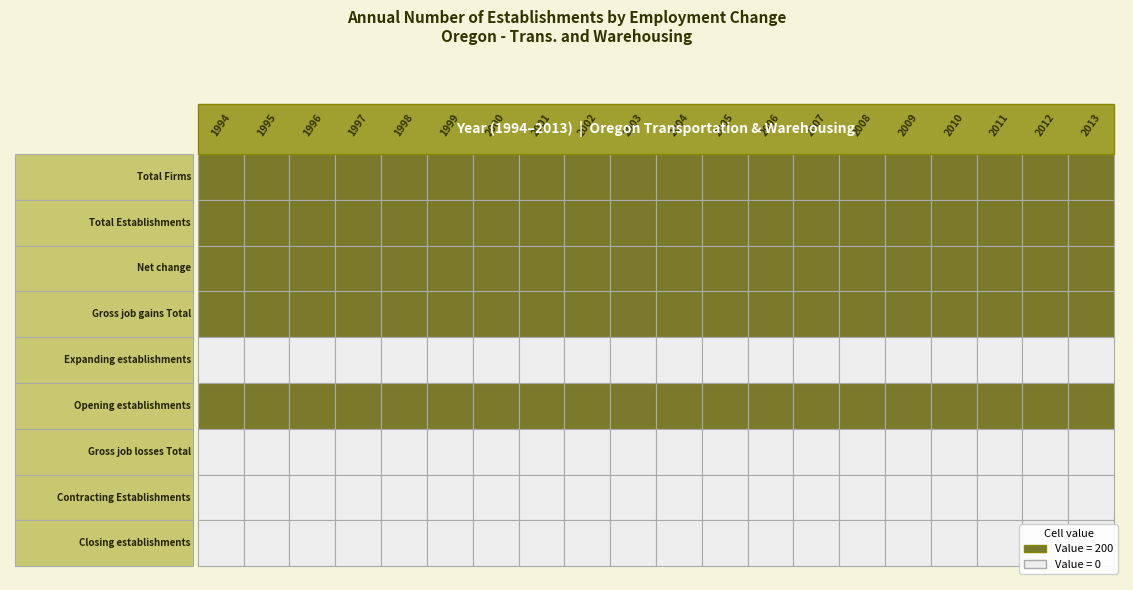

Reading left to right, what are all the values shown in this chart?

Total Firms: 1994=200	1995=200	1996=200	1997=200	1998=200	1999=200	2000=200	2001=200	2002=200	2003=200	2004=200	2005=200	2006=200	2007=200	2008=200	2009=200	2010=200	2011=200	2012=200	2013=200
Total Establishments: 1994=200	1995=200	1996=200	1997=200	1998=200	1999=200	2000=200	2001=200	2002=200	2003=200	2004=200	2005=200	2006=200	2007=200	2008=200	2009=200	2010=200	2011=200	2012=200	2013=200
Net change: 1994=200	1995=200	1996=200	1997=200	1998=200	1999=200	2000=200	2001=200	2002=200	2003=200	2004=200	2005=200	2006=200	2007=200	2008=200	2009=200	2010=200	2011=200	2012=200	2013=200
Gross job gains Total: 1994=200	1995=200	1996=200	1997=200	1998=200	1999=200	2000=200	2001=200	2002=200	2003=200	2004=200	2005=200	2006=200	2007=200	2008=200	2009=200	2010=200	2011=200	2012=200	2013=200
Expanding establishments: 1994=0	1995=0	1996=0	1997=0	1998=0	1999=0	2000=0	2001=0	2002=0	2003=0	2004=0	2005=0	2006=0	2007=0	2008=0	2009=0	2010=0	2011=0	2012=0	2013=0
Opening establishments: 1994=200	1995=200	1996=200	1997=200	1998=200	1999=200	2000=200	2001=200	2002=200	2003=200	2004=200	2005=200	2006=200	2007=200	2008=200	2009=200	2010=200	2011=200	2012=200	2013=200
Gross job losses Total: 1994=0	1995=0	1996=0	1997=0	1998=0	1999=0	2000=0	2001=0	2002=0	2003=0	2004=0	2005=0	2006=0	2007=0	2008=0	2009=0	2010=0	2011=0	2012=0	2013=0
Contracting Establishments: 1994=0	1995=0	1996=0	1997=0	1998=0	1999=0	2000=0	2001=0	2002=0	2003=0	2004=0	2005=0	2006=0	2007=0	2008=0	2009=0	2010=0	2011=0	2012=0	2013=0
Closing establishments: 1994=0	1995=0	1996=0	1997=0	1998=0	1999=0	2000=0	2001=0	2002=0	2003=0	2004=0	2005=0	2006=0	2007=0	2008=0	2009=0	2010=0	2011=0	2012=0	2013=0